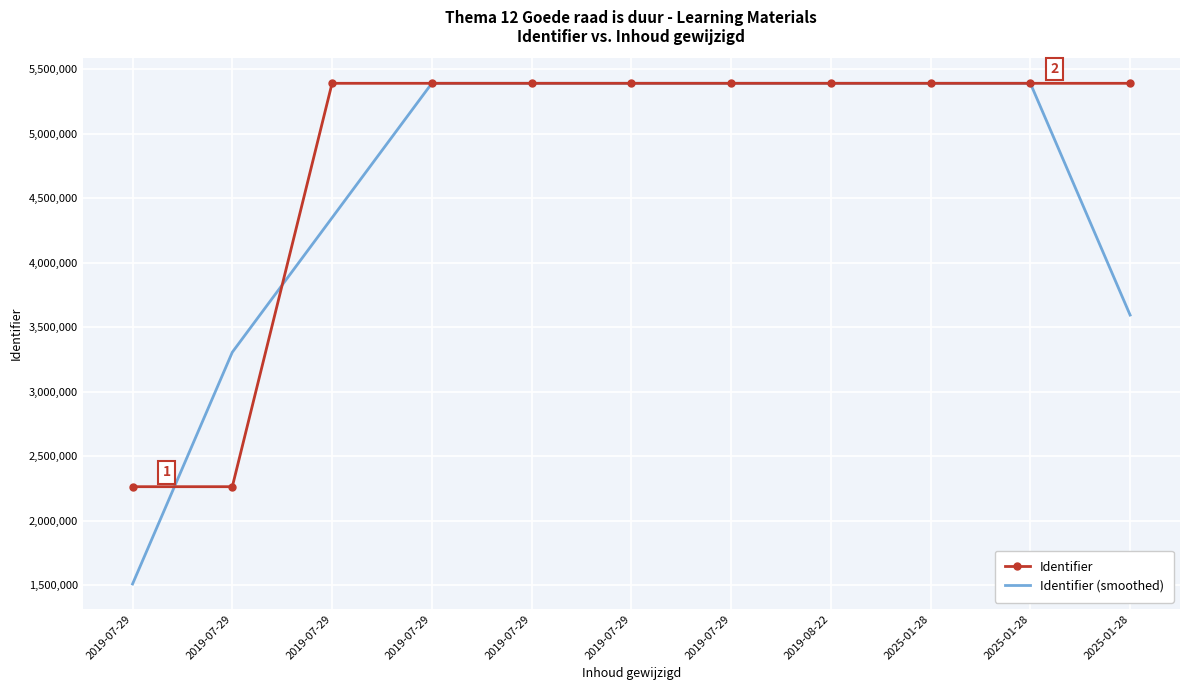

What are all the series names shown in the legend?

Identifier, Identifier (smoothed)